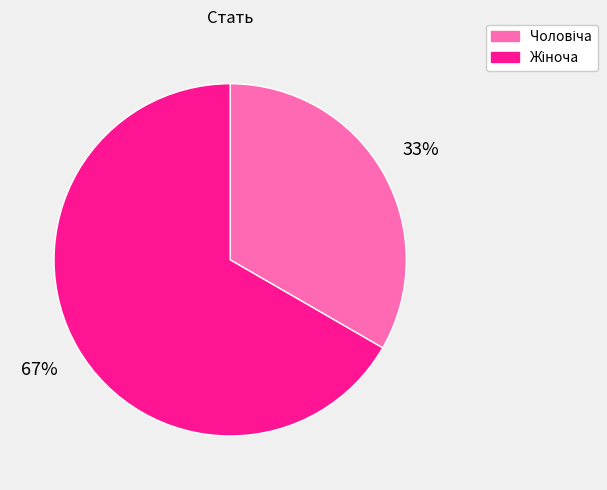

Does any single category account for the majority?

Yes